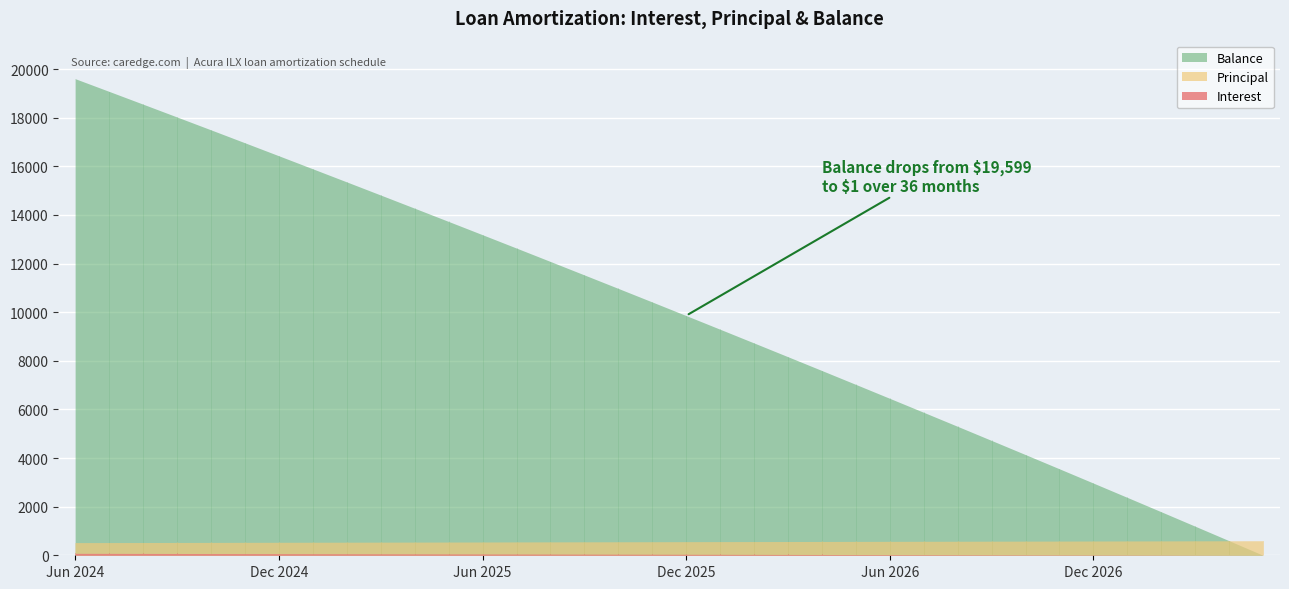

At which label does Interest reach its minimum?

May 2027